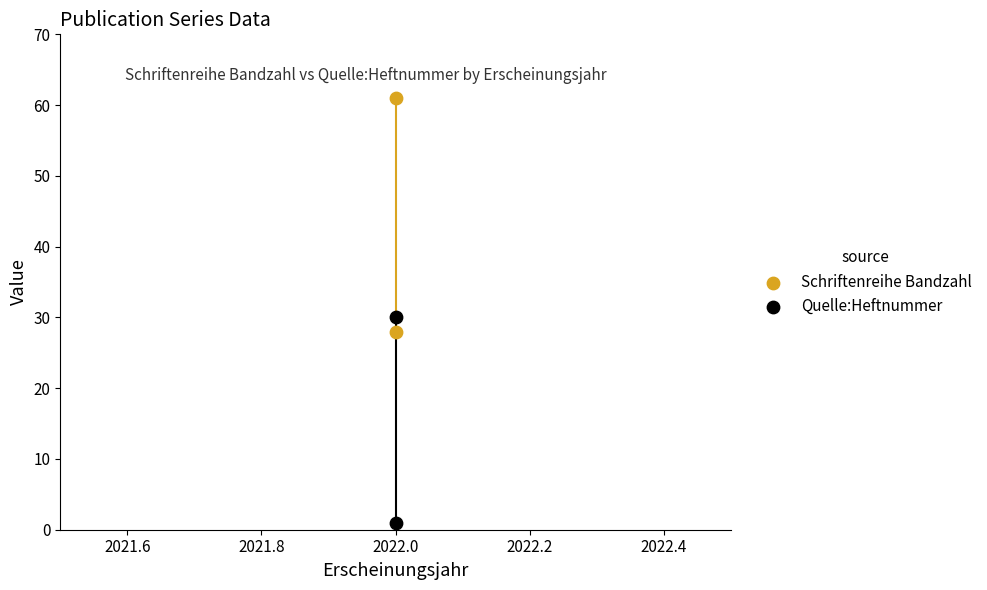

What are all the series names shown in the legend?

Schriftenreihe Bandzahl, Quelle:Heftnummer